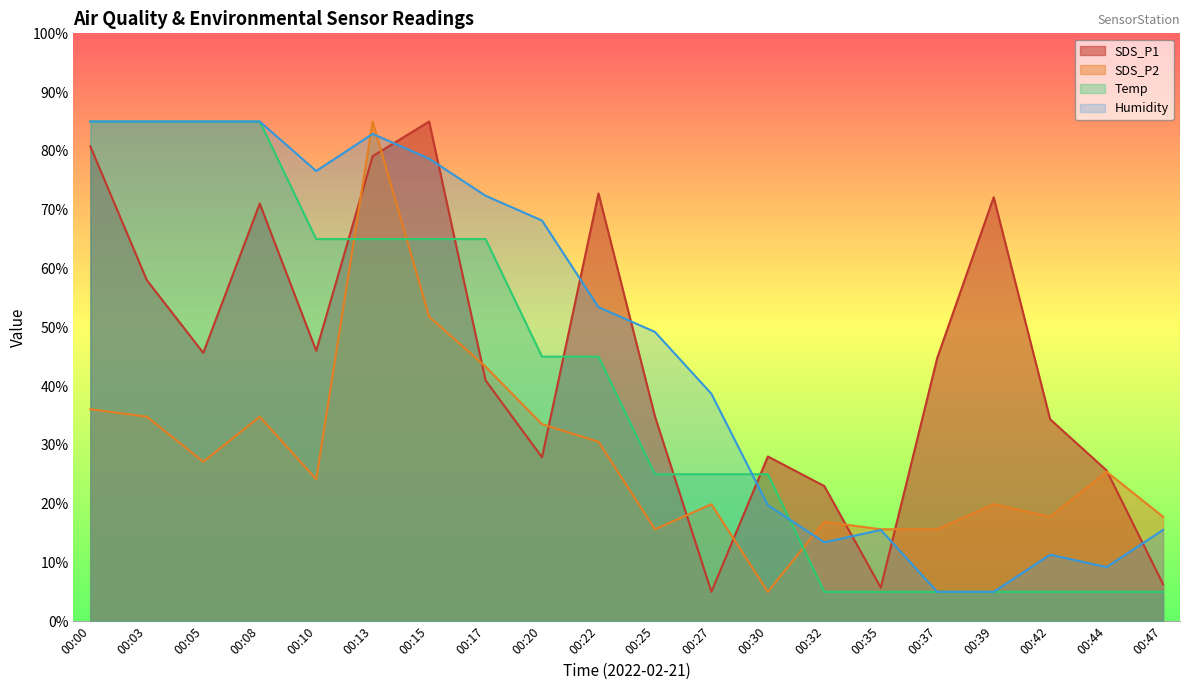

What is the sum of all Humidity values?

954.7